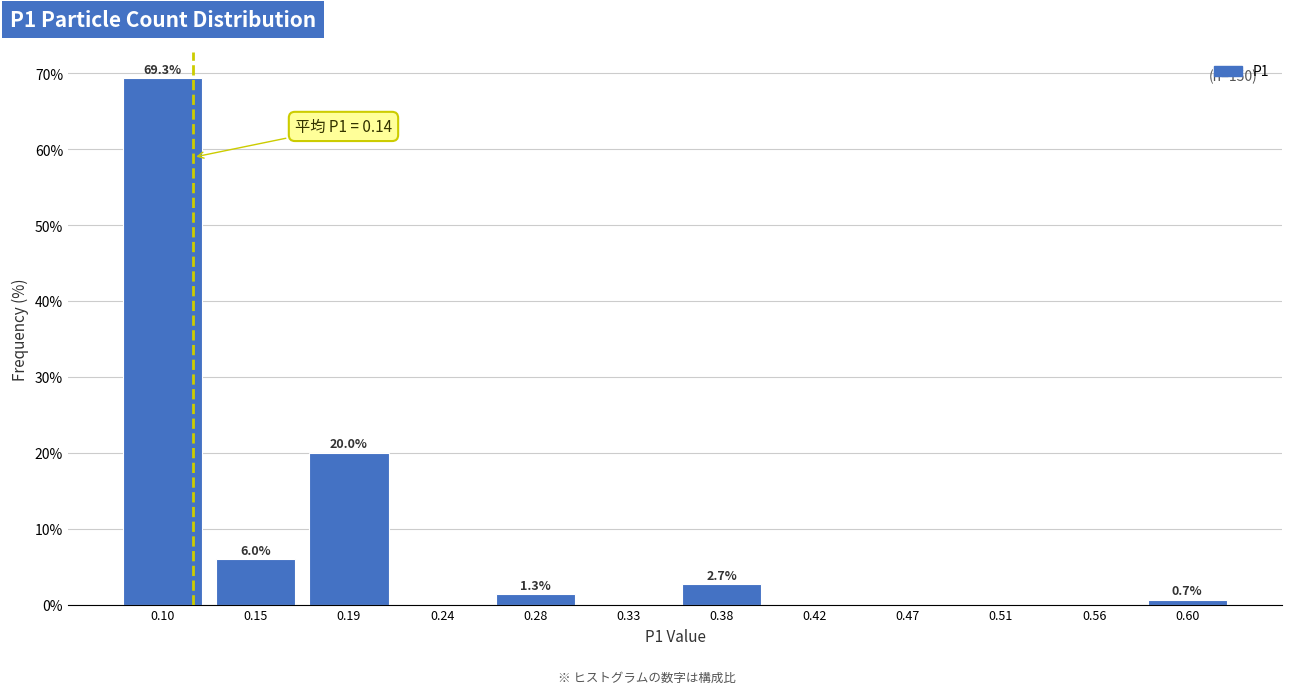

Reading left to right, extract all data points from this chart.

0.10=69.3	0.15=6.0	0.19=20.0	0.24=0.0	0.28=1.3	0.33=0.0	0.38=2.7	0.42=0.0	0.47=0.0	0.51=0.0	0.56=0.0	0.60=0.7